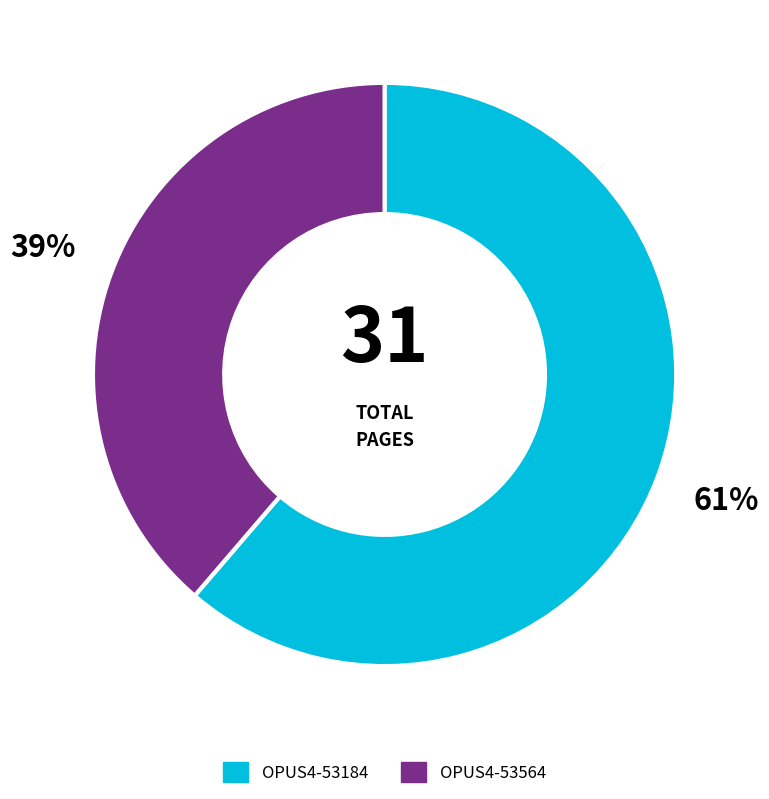

To the nearest percent, what is the average slice percentage?

50%